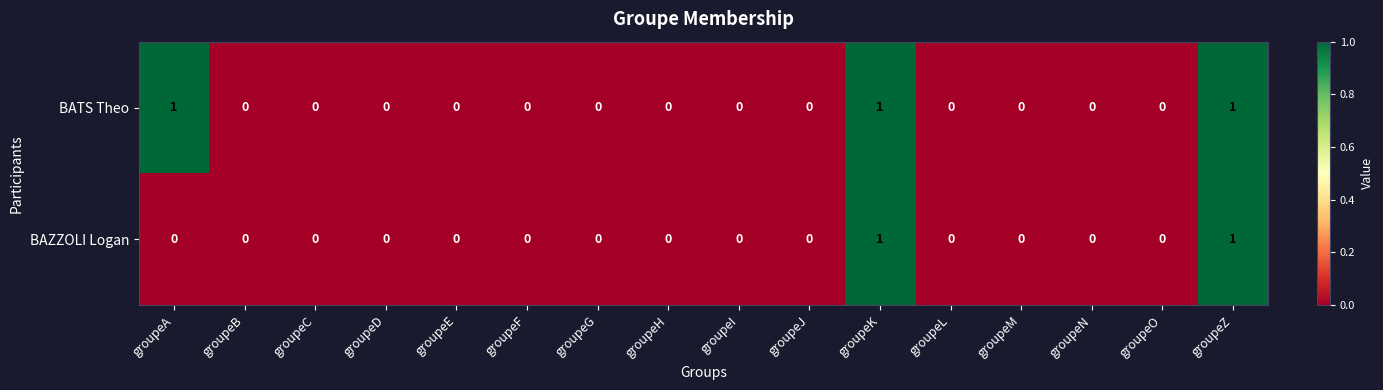

The value of BATS Theo at groupeL is 0. True or false?

True